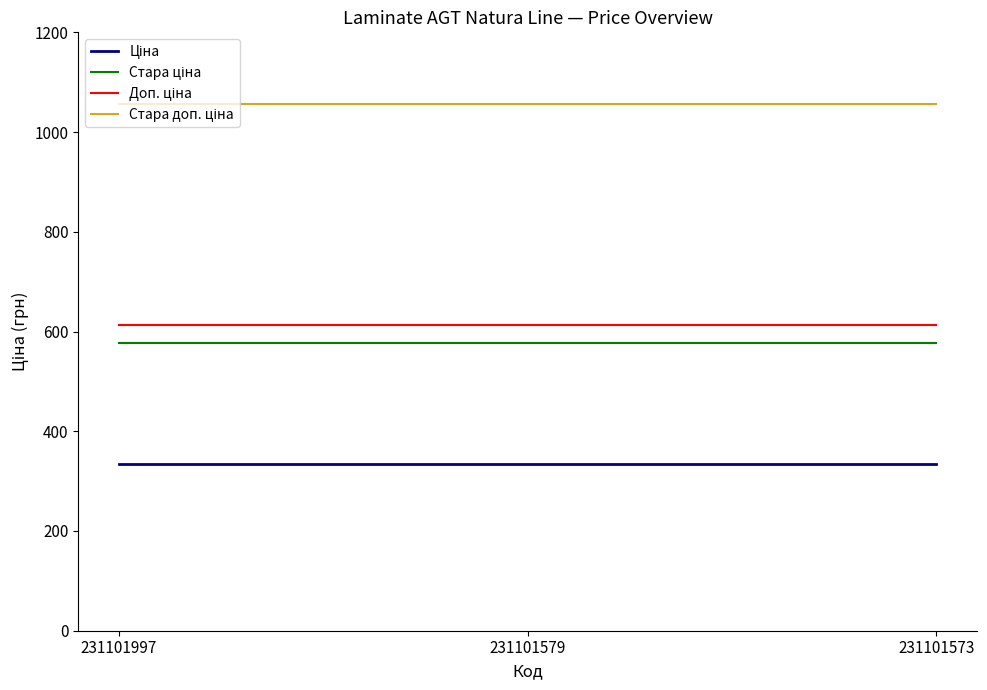

What is the smallest value displayed?

334.4